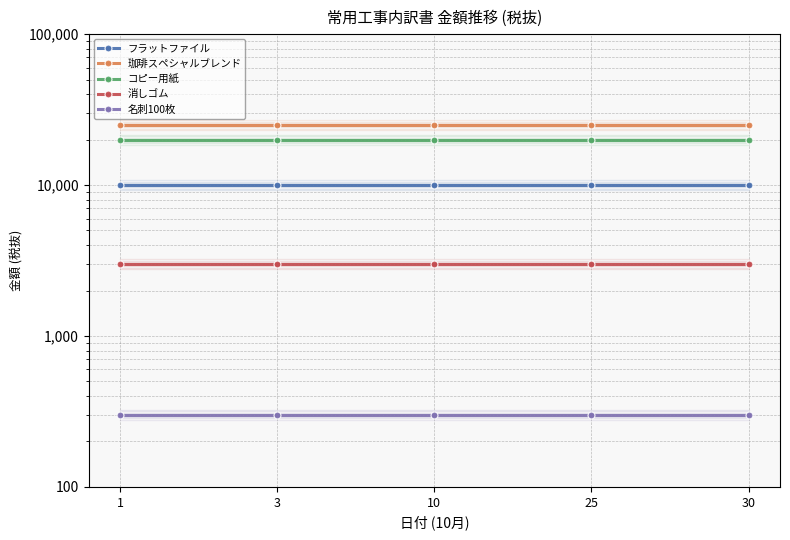

Rank the categories by 名刺100枚 value from lowest to highest.

1, 3, 10, 25, 30